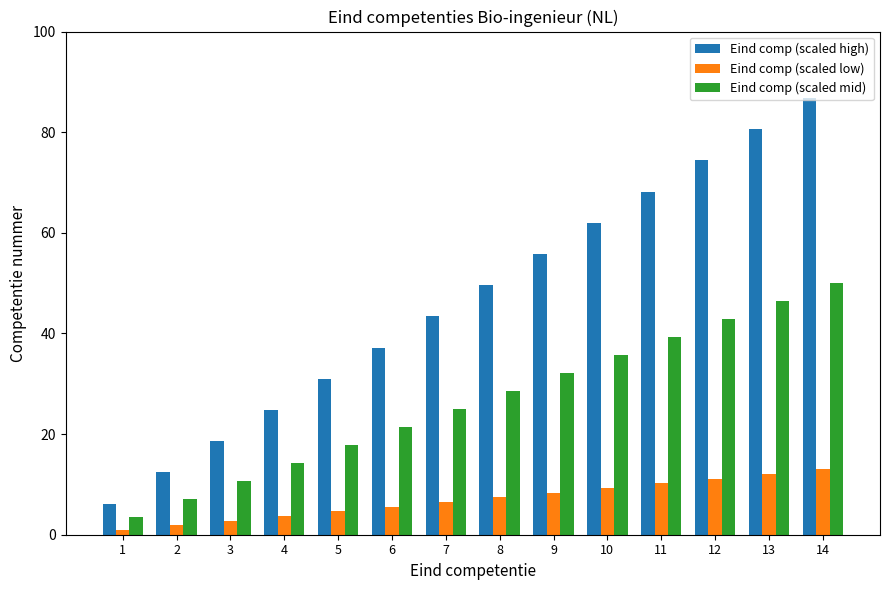

Are the bars horizontal?

No